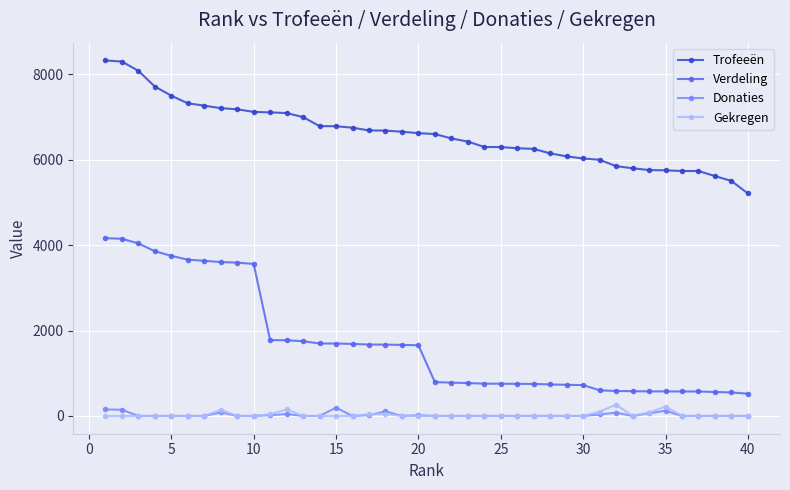

At how many categories does at least one series exceed 4781?

40